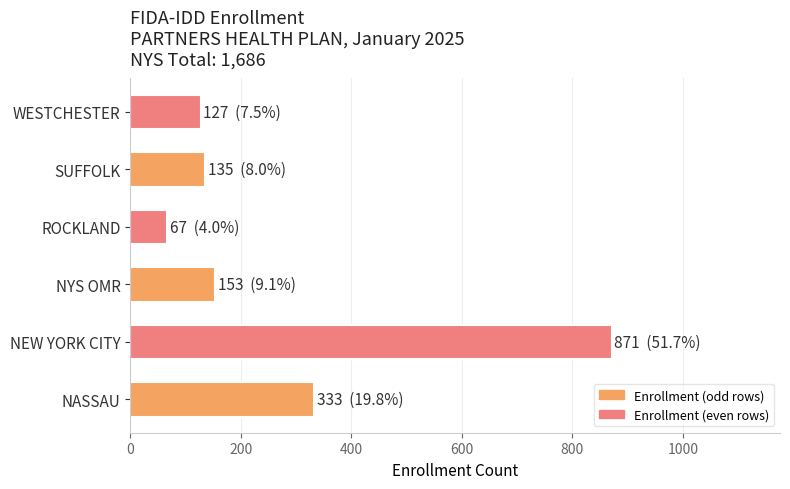

Reading bottom to top, what are all the values shown in this chart?

333	871	153	67	135	127